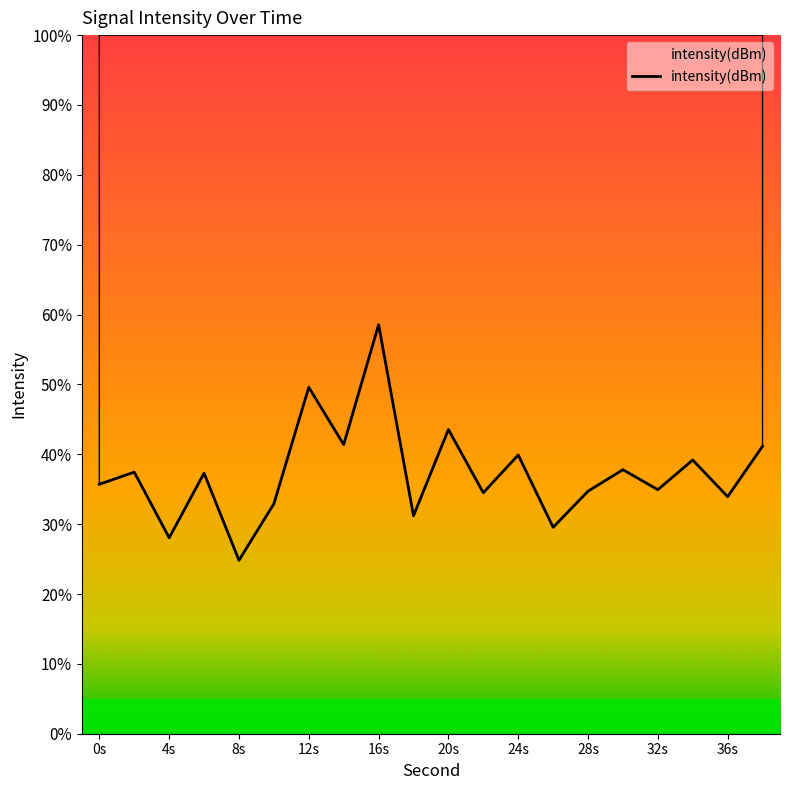

List the labels in order of value, smallest first.

8, 4, 26, 18, 10, 36, 22, 28, 32, 0, 6, 2, 30, 34, 24, 38, 14, 20, 12, 16